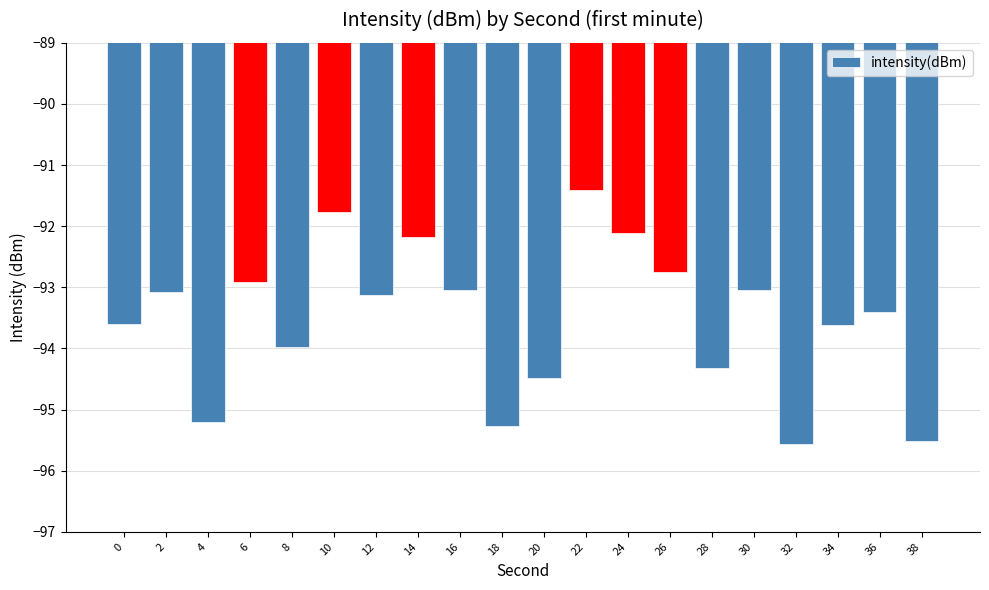

What is the greatest value displayed?

-91.4